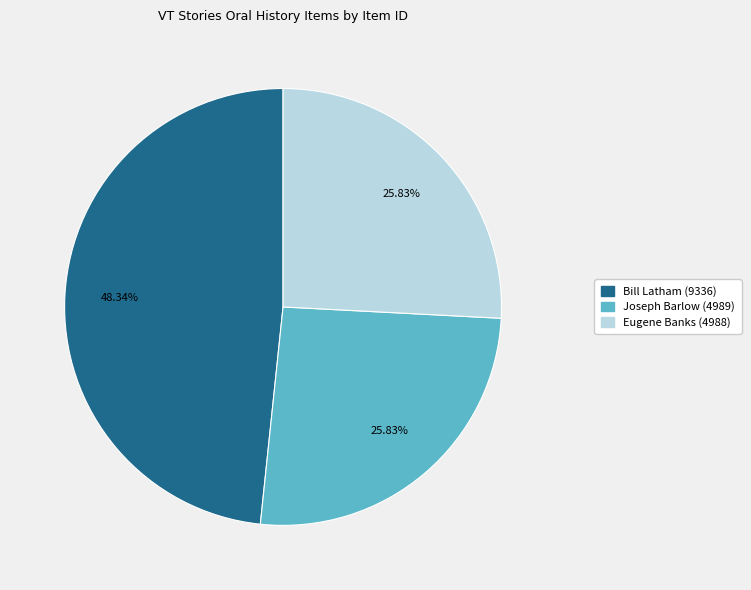

How many segments does this pie chart have?

3